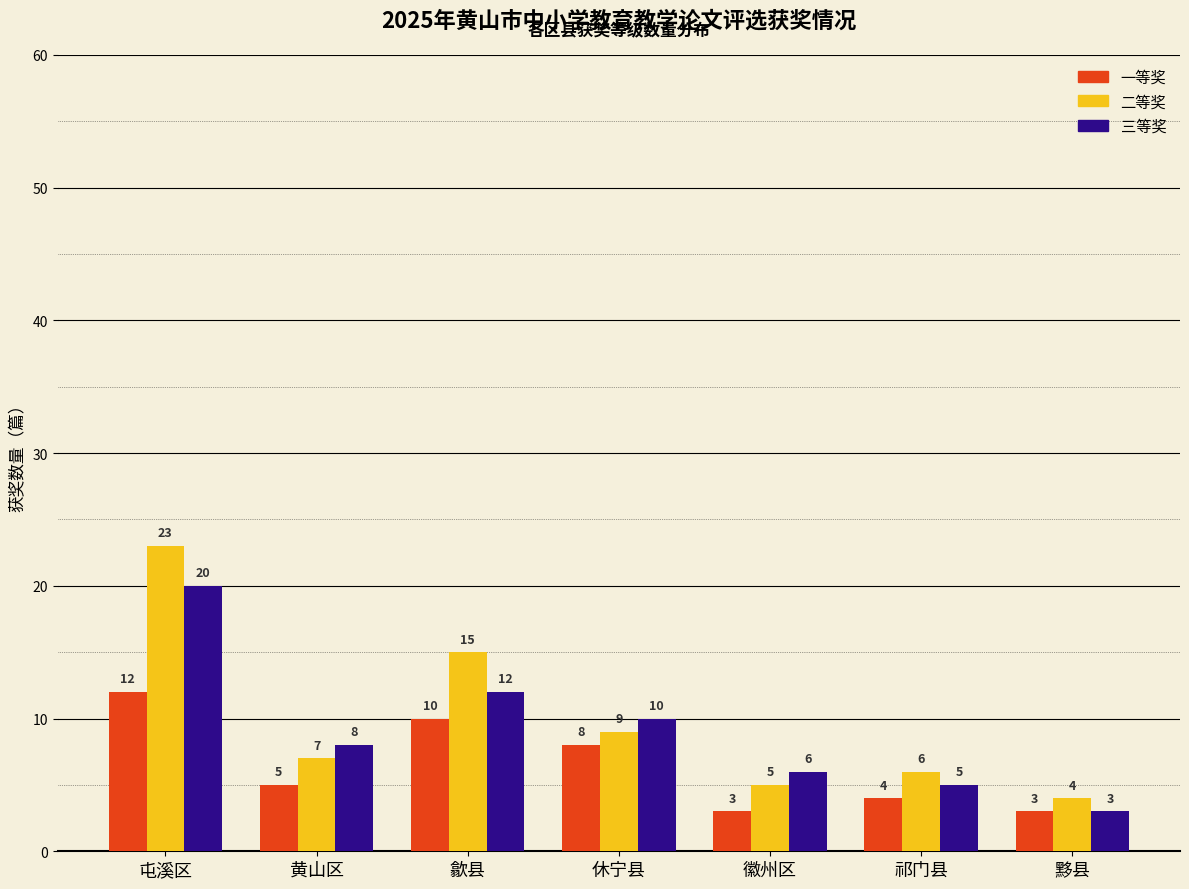

Which series has the largest range (max minus min)?

二等奖